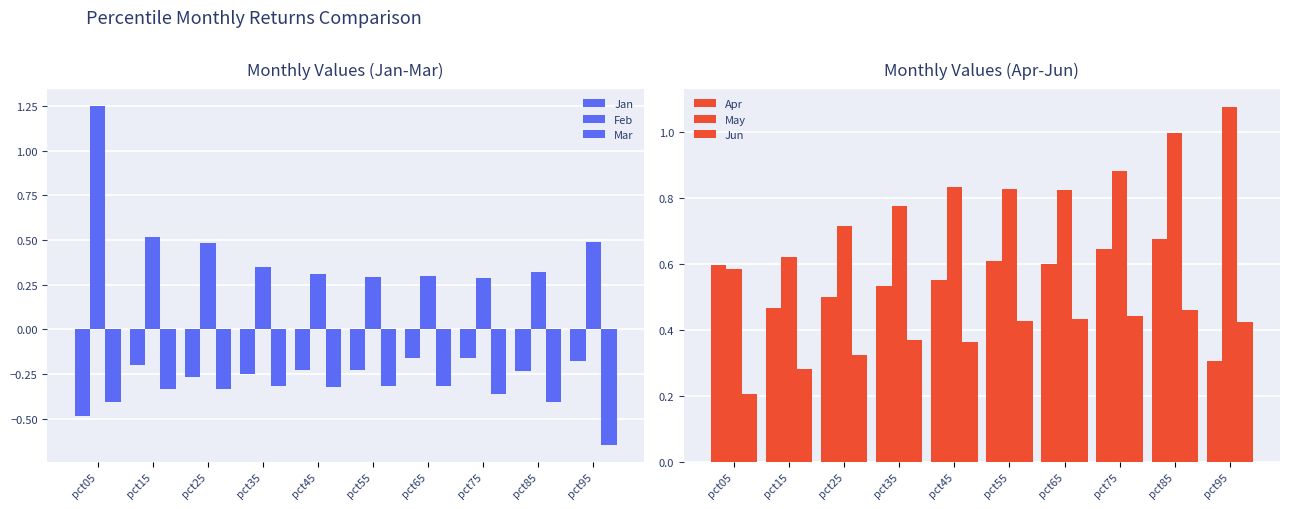

Which has a higher value, pct45 or pct65?

pct65